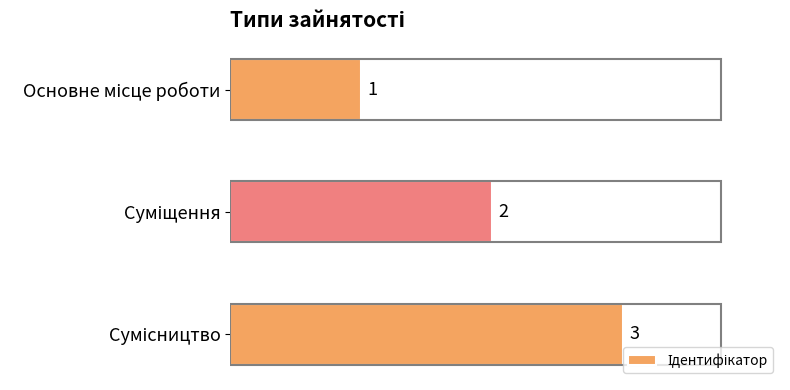

What is the value of the 3rd bar from the top?

3